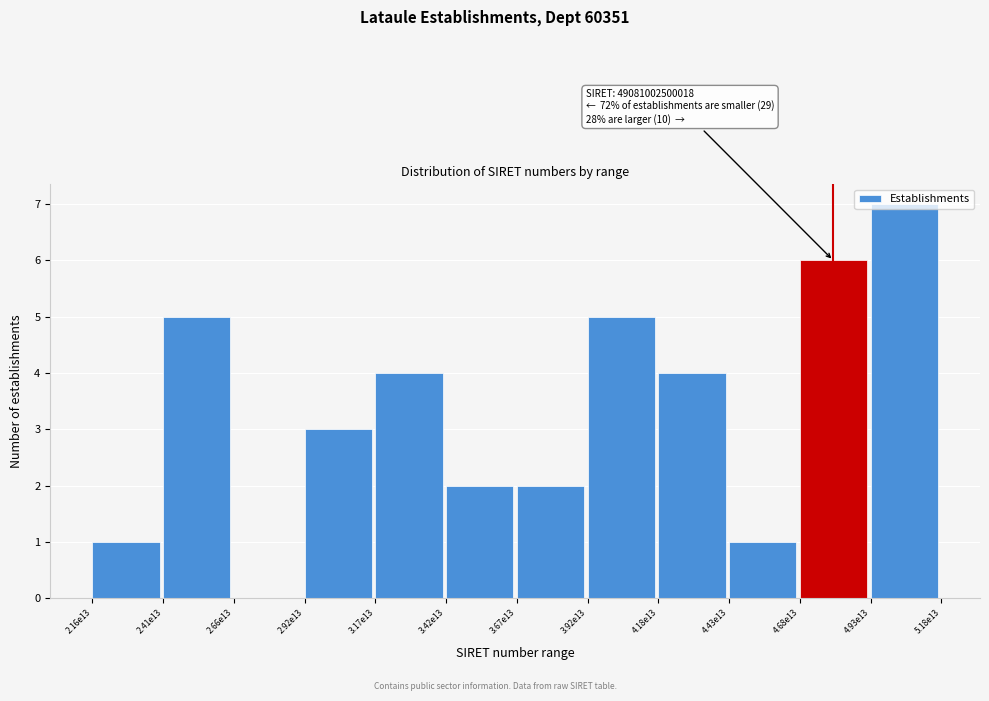

The chart shows a value of 0 at 4.43e13. True or false?

False